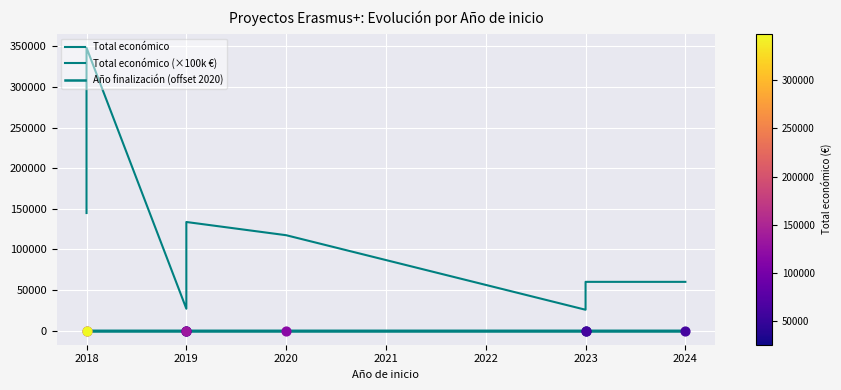

What is the total value across all series at 2024?

60005.6